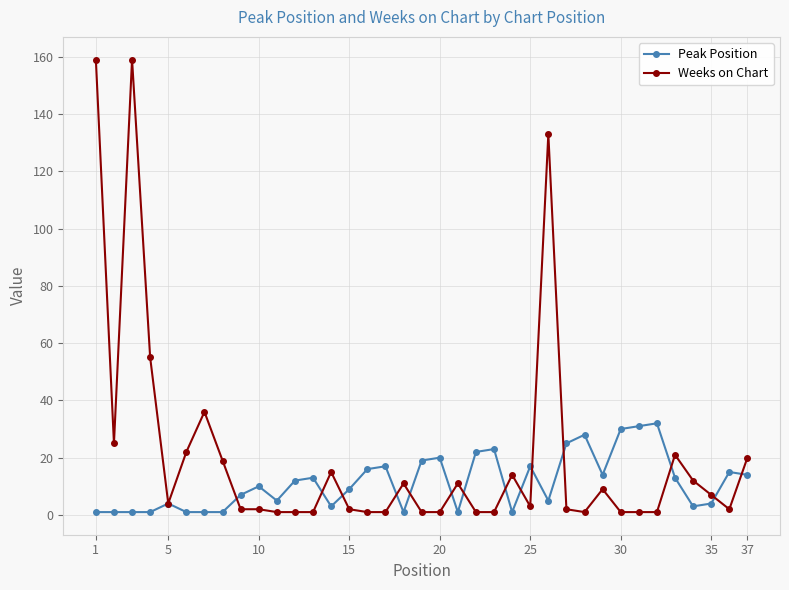

What is the maximum value for Weeks on Chart?

159